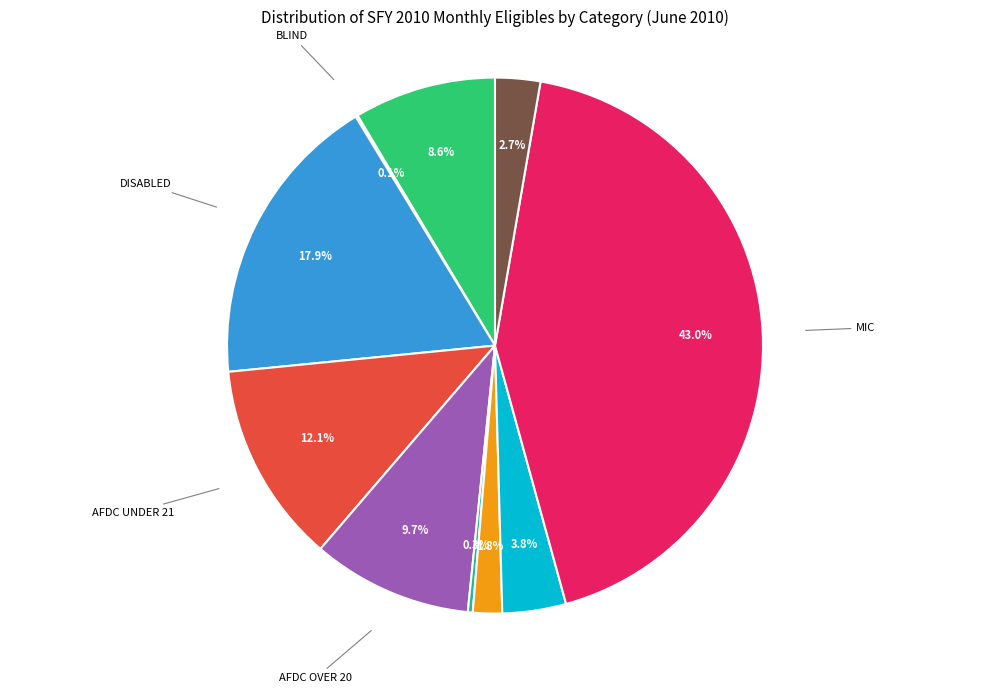

To the nearest percent, what portion does MCHIP represent?

3%